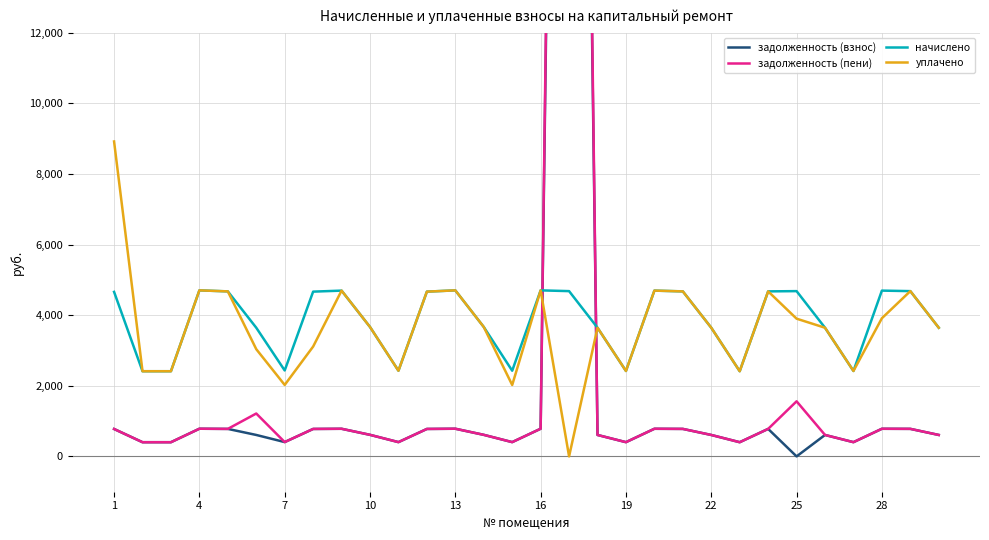

What is the difference between the maximum and minimum values in the уплачено series?

8918.0